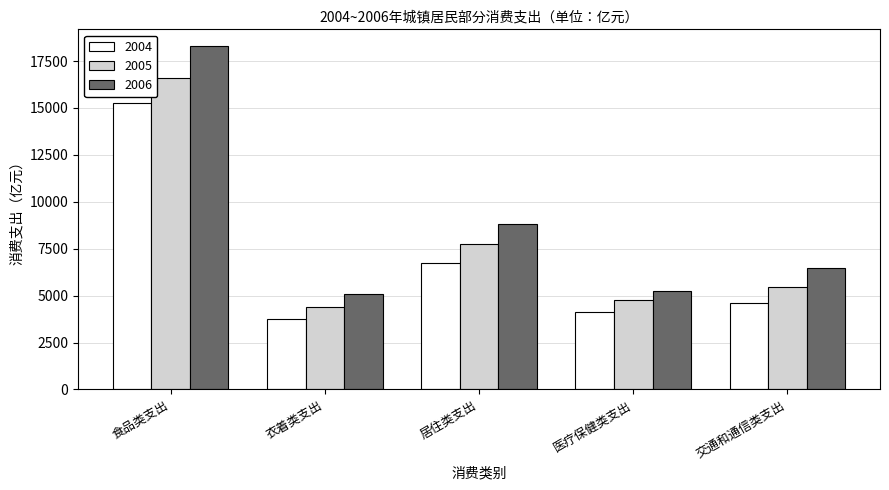

Reading left to right, extract all data points from this chart.

2004: 15265.8	3741.9	6749.4	4139.9	4586.0
2005: 16615.9	4400.4	7765.3	4788.2	5456.1
2006: 18277.2	5092.9	8812.6	5233.5	6470.4